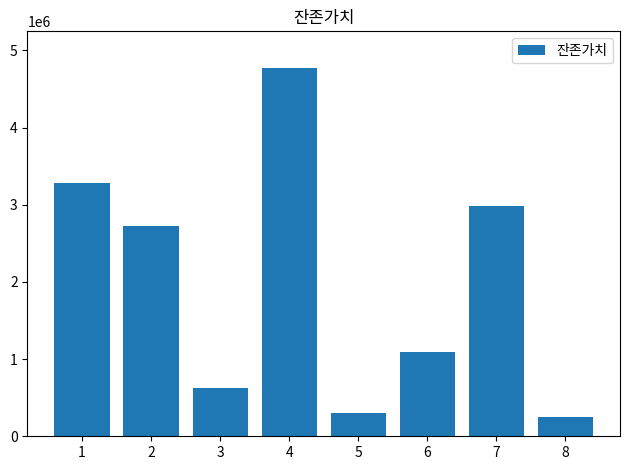

List the labels in order of value, largest first.

4, 1, 7, 2, 6, 3, 5, 8